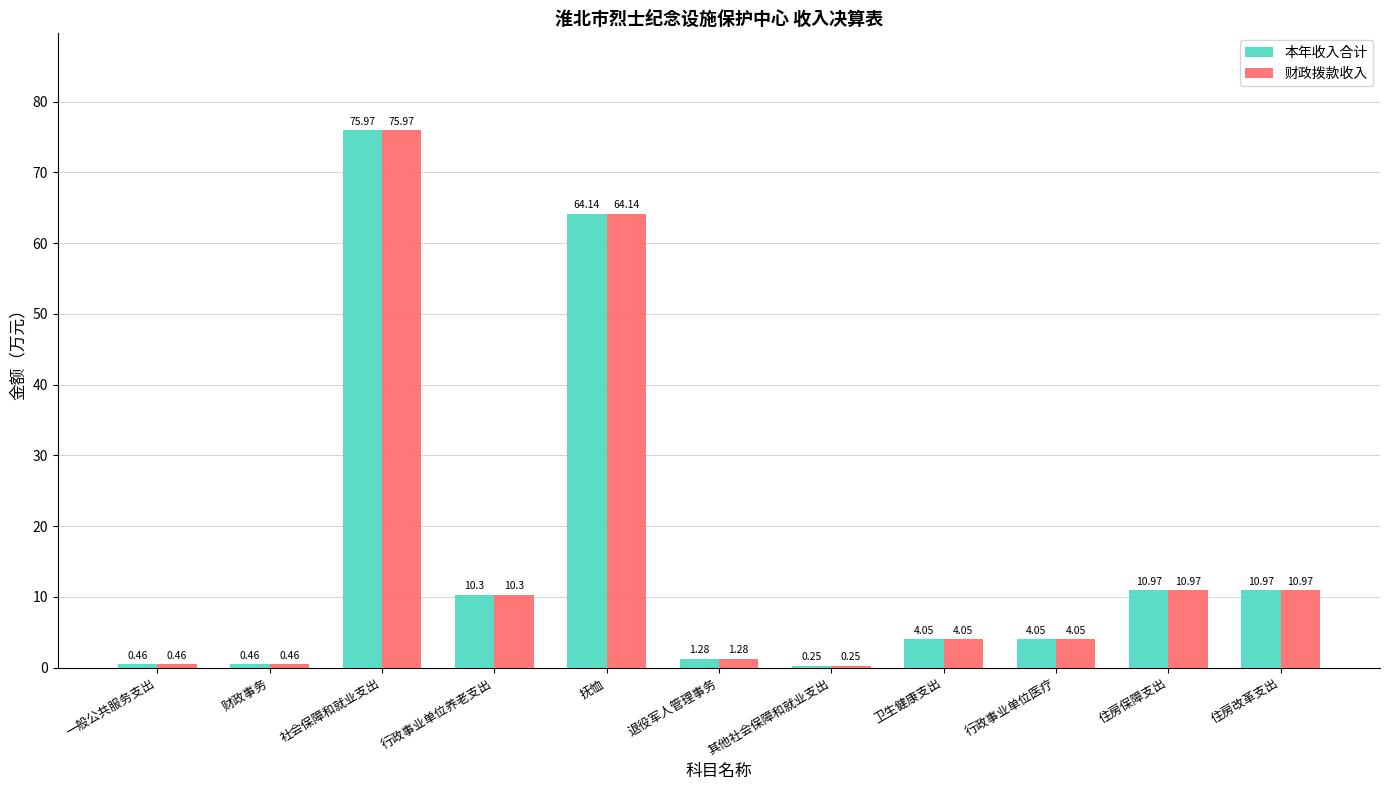

At which label does 财政拨款收入 reach its peak?

社会保障和就业支出